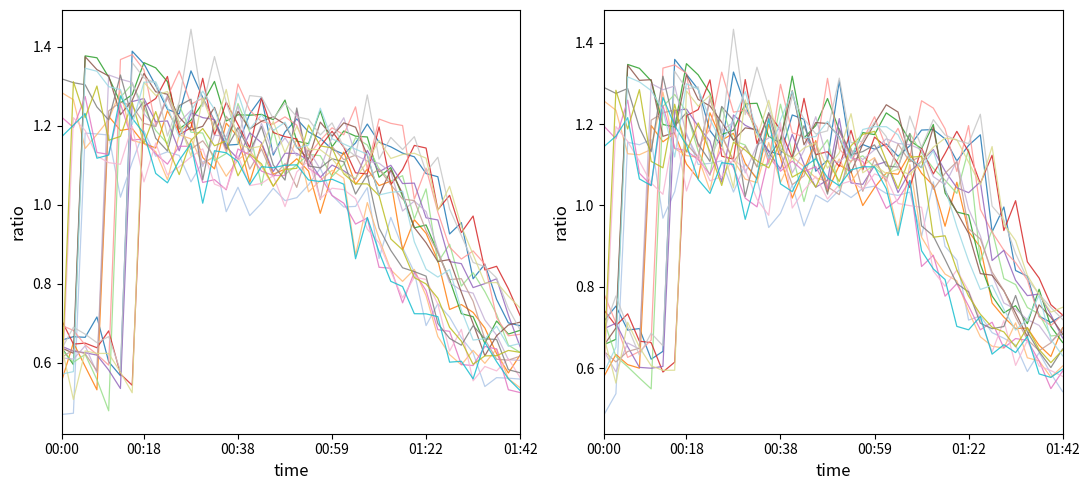

What is the value of the P1 point at the 38th from the left?

0.6